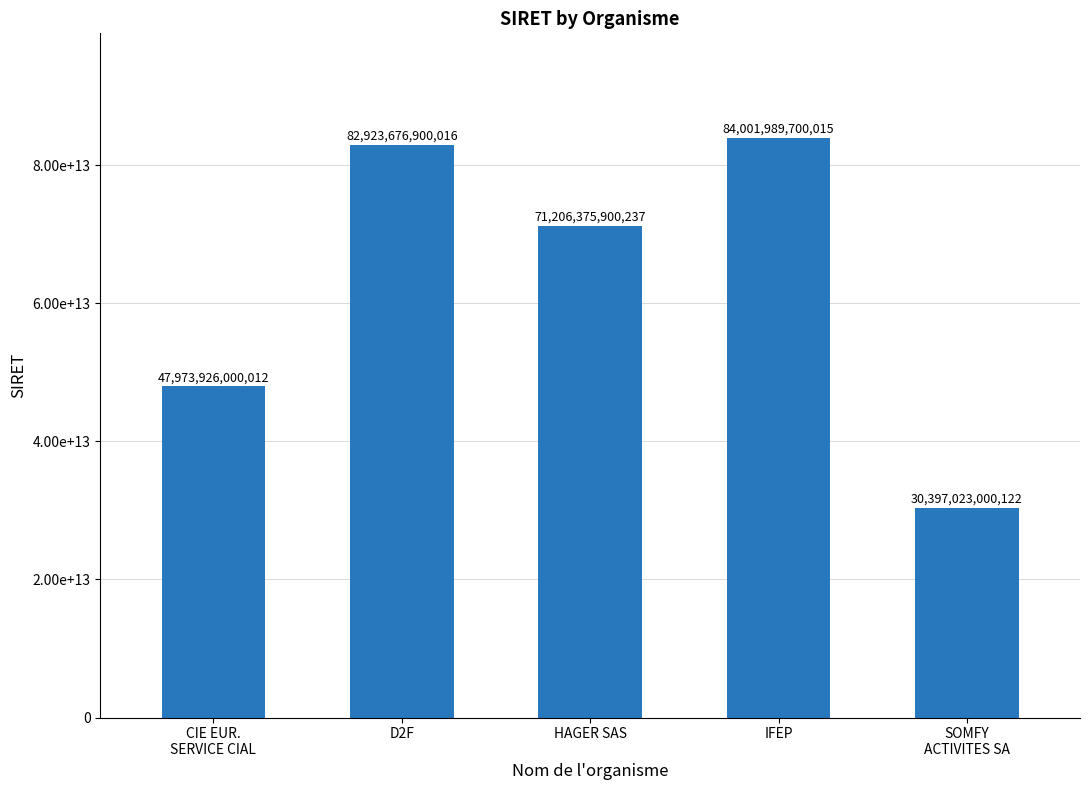

At which label does the data first exceed 71206375900237?

D2F